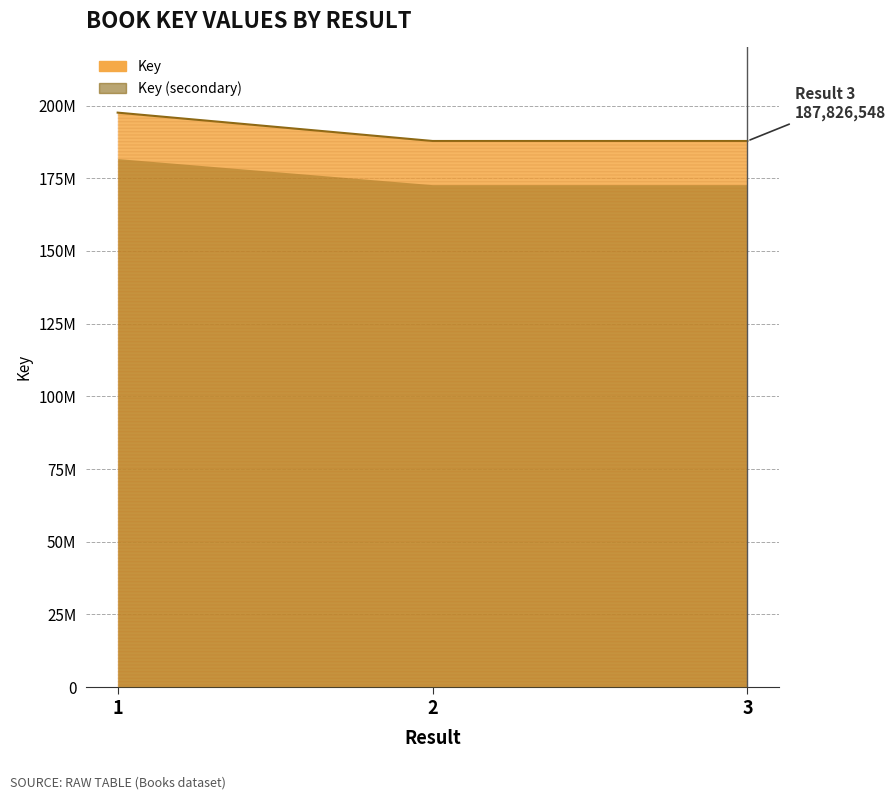

Which has a higher value, 1 or 2?

1